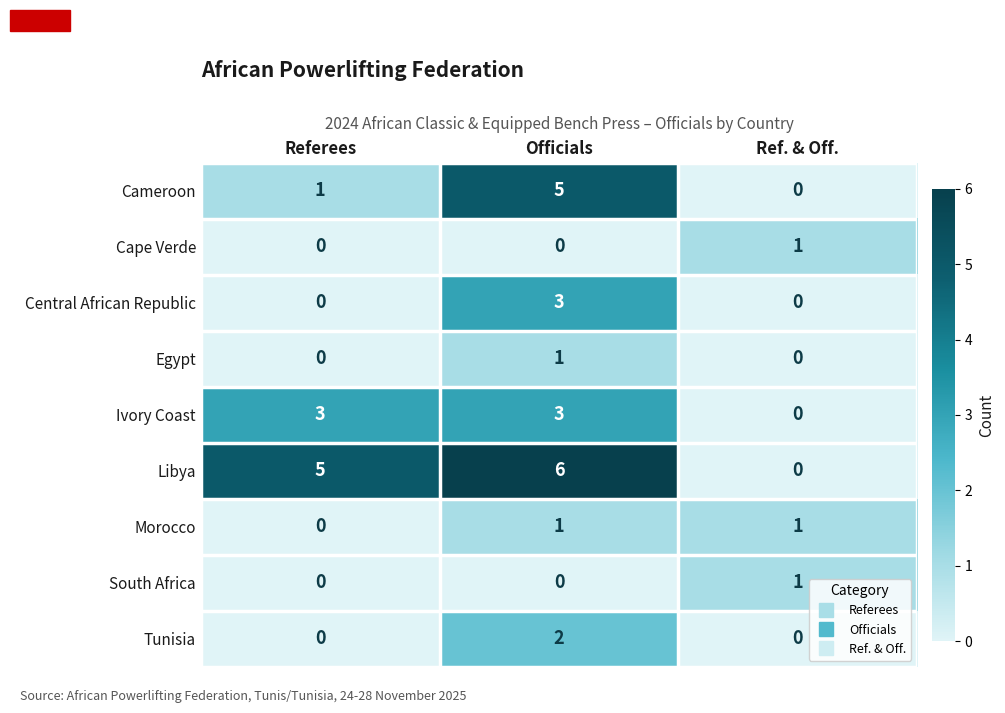

Reading right to left, what are all the values shown in this chart?

Cameroon: Ref. & Off.=0	Officials=5	Referees=1
Cape Verde: Ref. & Off.=1	Officials=0	Referees=0
Central African Republic: Ref. & Off.=0	Officials=3	Referees=0
Egypt: Ref. & Off.=0	Officials=1	Referees=0
Ivory Coast: Ref. & Off.=0	Officials=3	Referees=3
Libya: Ref. & Off.=0	Officials=6	Referees=5
Morocco: Ref. & Off.=1	Officials=1	Referees=0
South Africa: Ref. & Off.=1	Officials=0	Referees=0
Tunisia: Ref. & Off.=0	Officials=2	Referees=0